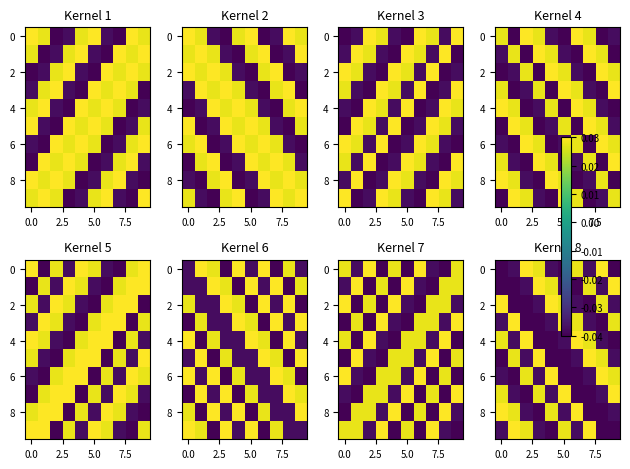

What is the difference between the highest and lowest values at 7?

0.1